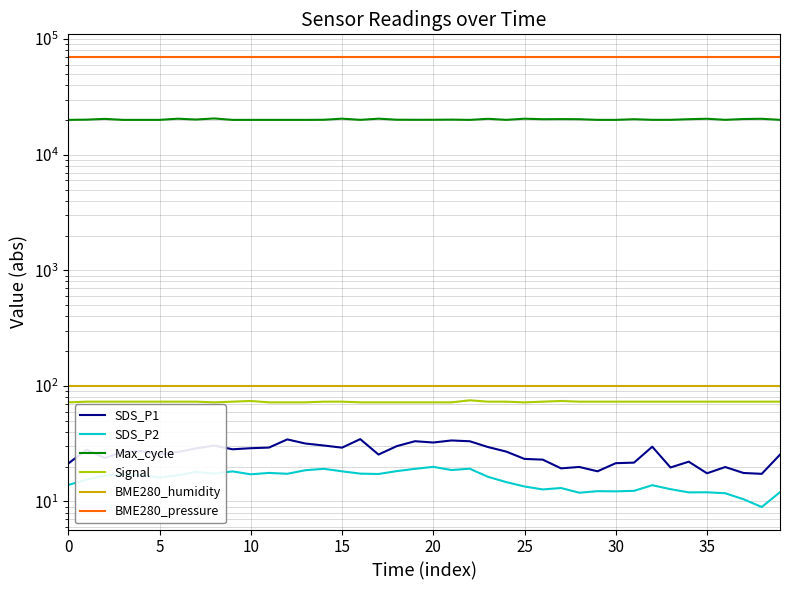

Is it true that Signal equals 73.0 at 35?

True